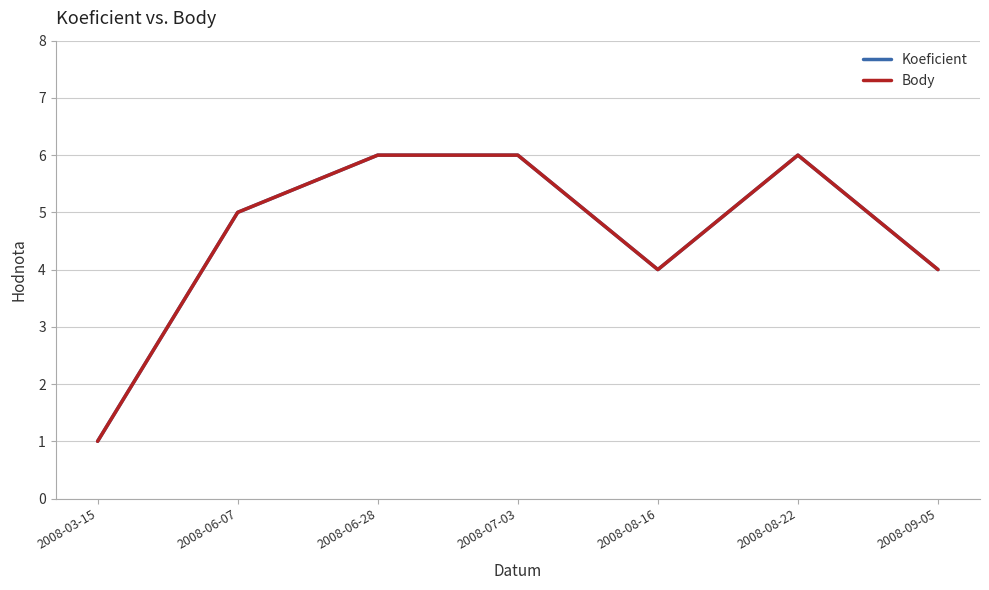

How many lines are shown in the chart?

2